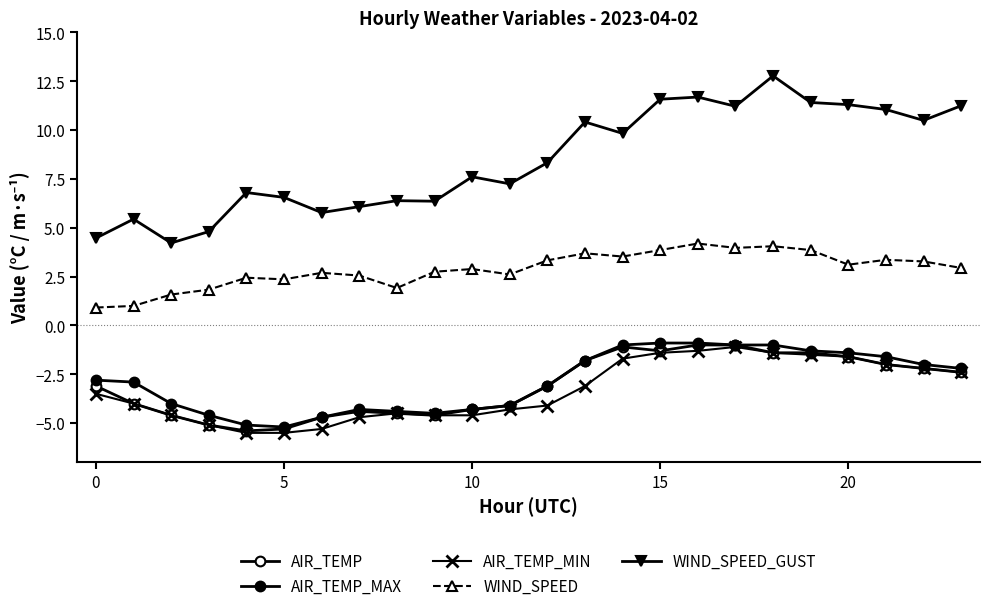

How many distinct data groups are displayed?

5